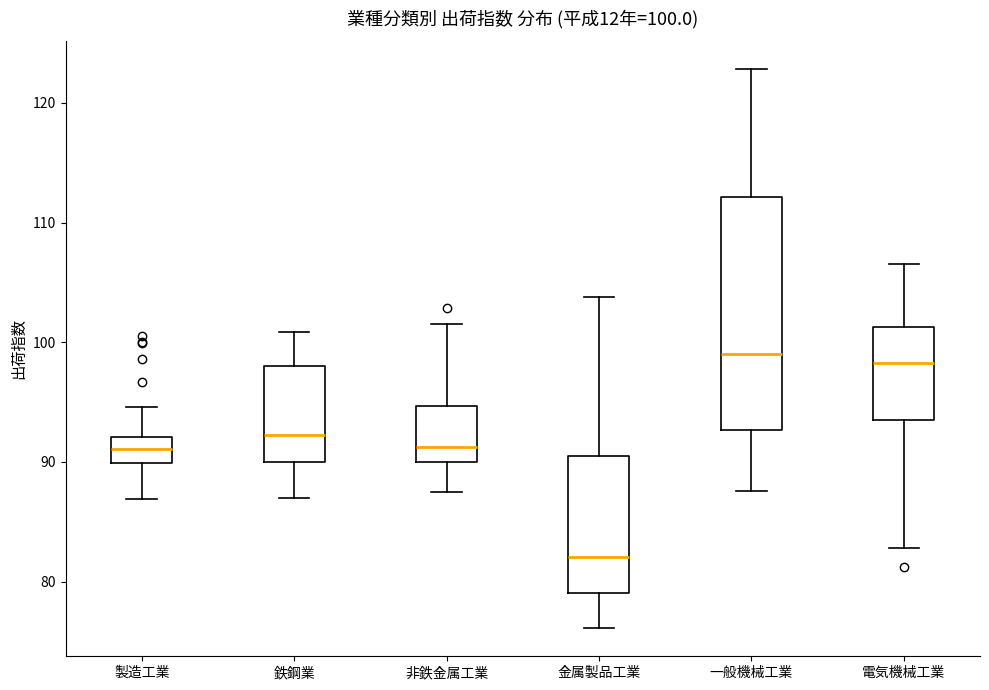

Which box is the tallest, from its lower edge to its upper edge?

一般機械工業